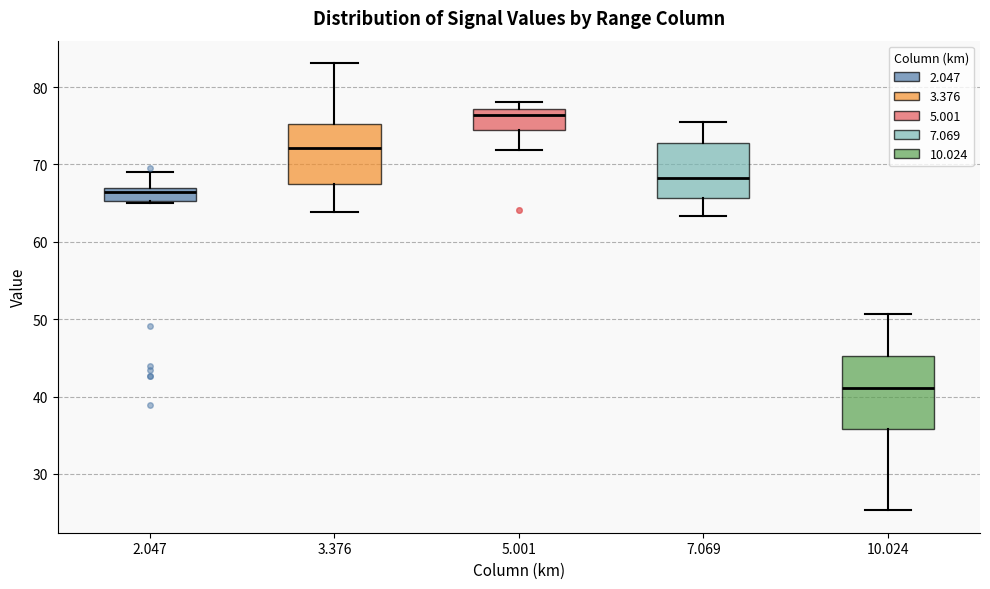

Reading left to right, transcribe this box plot: for each box, give where its median line is, the range the box spans, and where its two whiskers end, as read against the y-axis. The values are not printed on the chart, so give them approximately, as read against the axis.

2.047: median 67 (just below the box's upper edge), box 65 to 67, whiskers 65 to 69
3.376: median 72, box 68 to 75, whiskers 64 to 83
5.001: median 76, box 74 to 77, whiskers 72 to 78
7.069: median 68, box 66 to 73, whiskers 63 to 76
10.024: median 41, box 36 to 45, whiskers 25 to 51